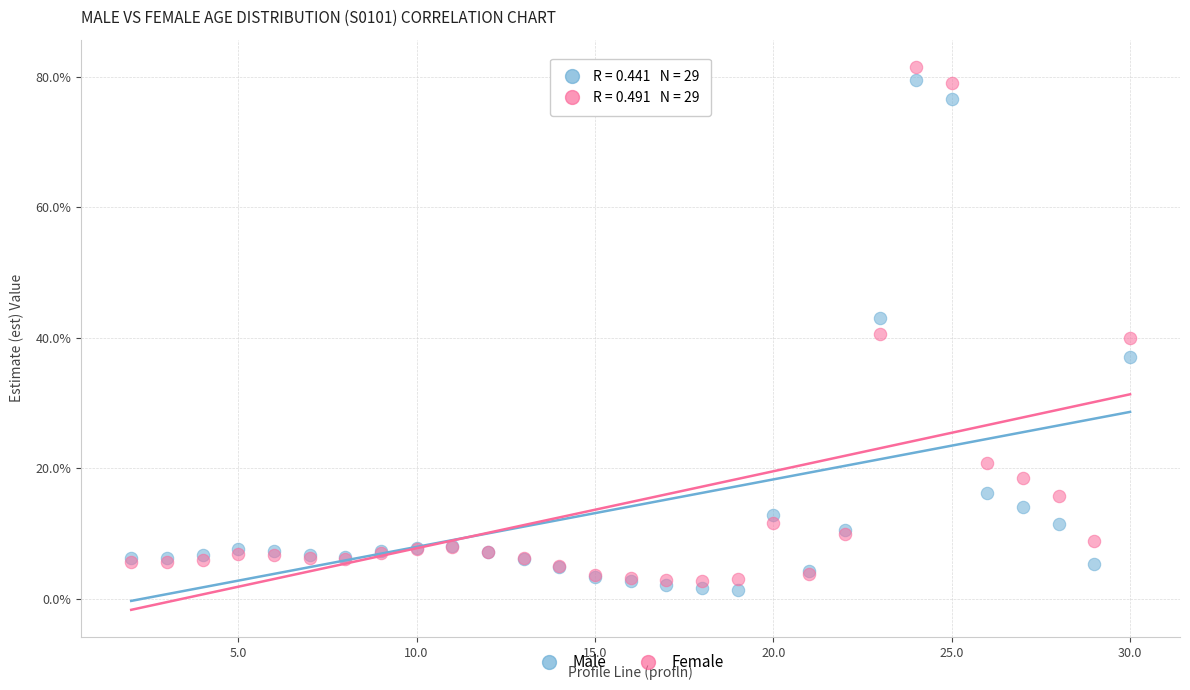

What is the X range (max minus min) for the scatter plot?

28.0